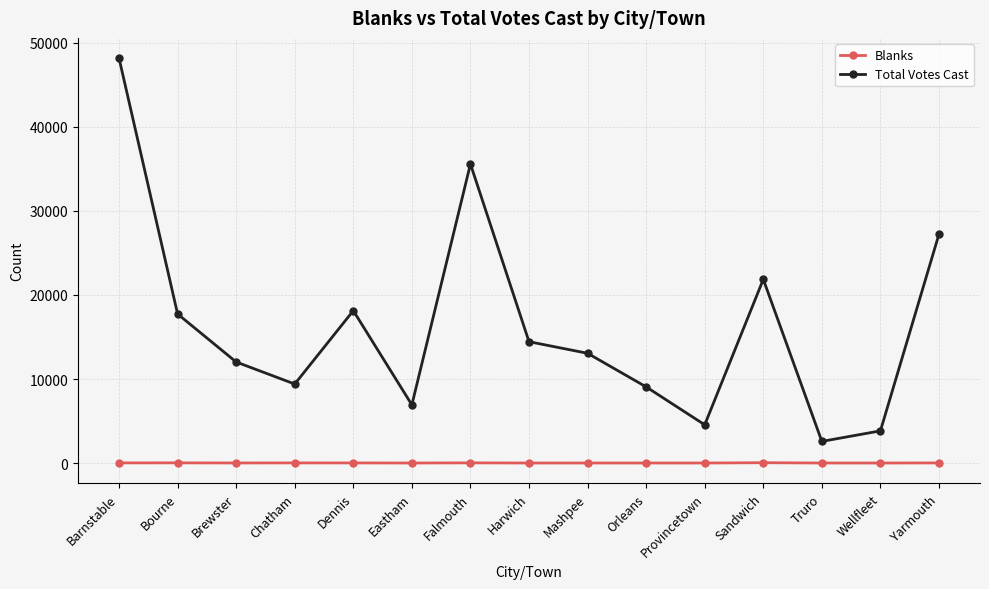

What is the sum of all Total Votes Cast values?

244636